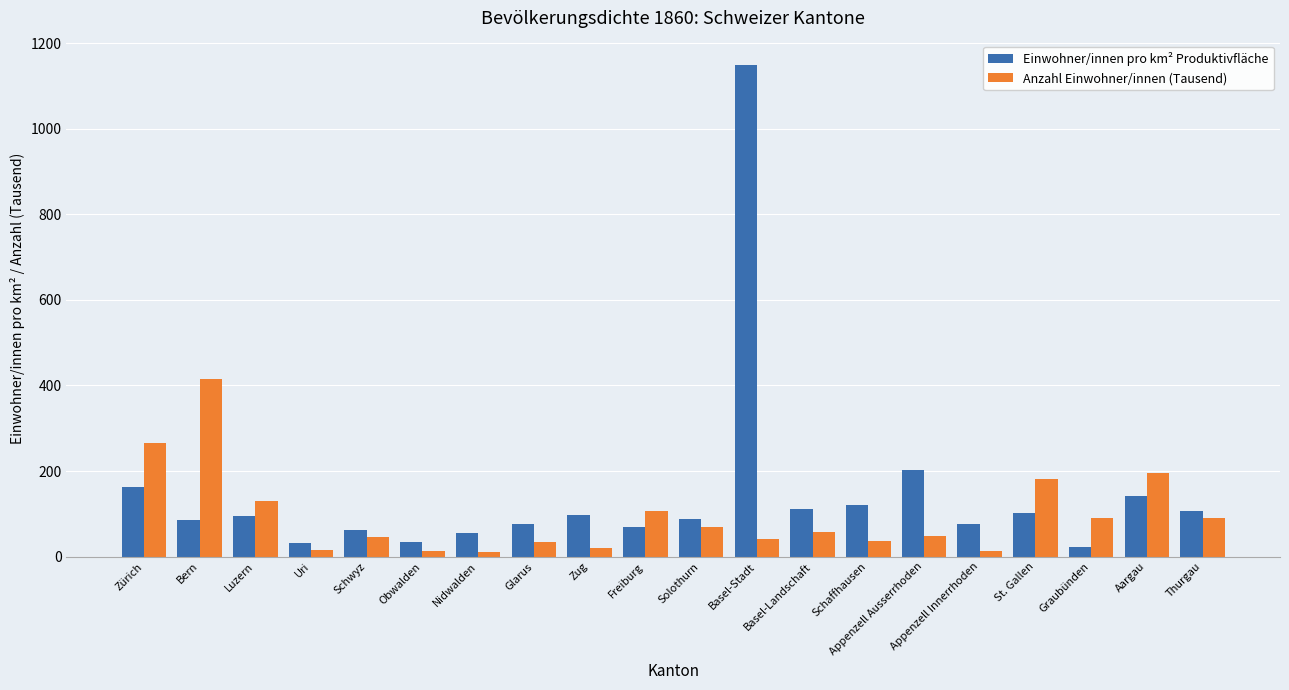

What is the spread (max minus min) of values at Uri?

16.1